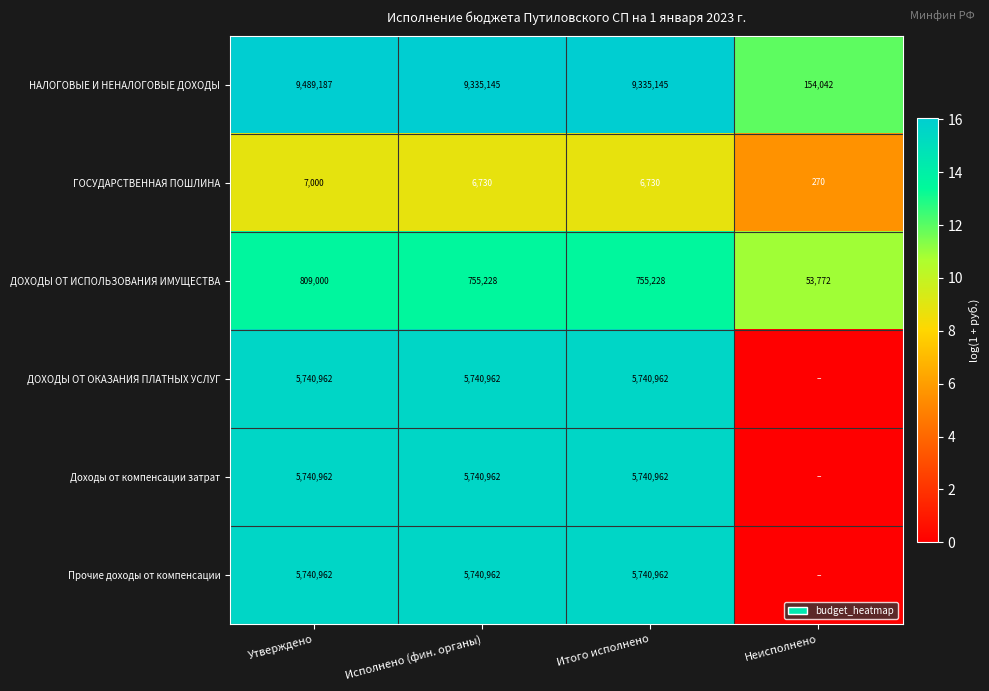

At which category is the sum across all series the highest?

Утверждено